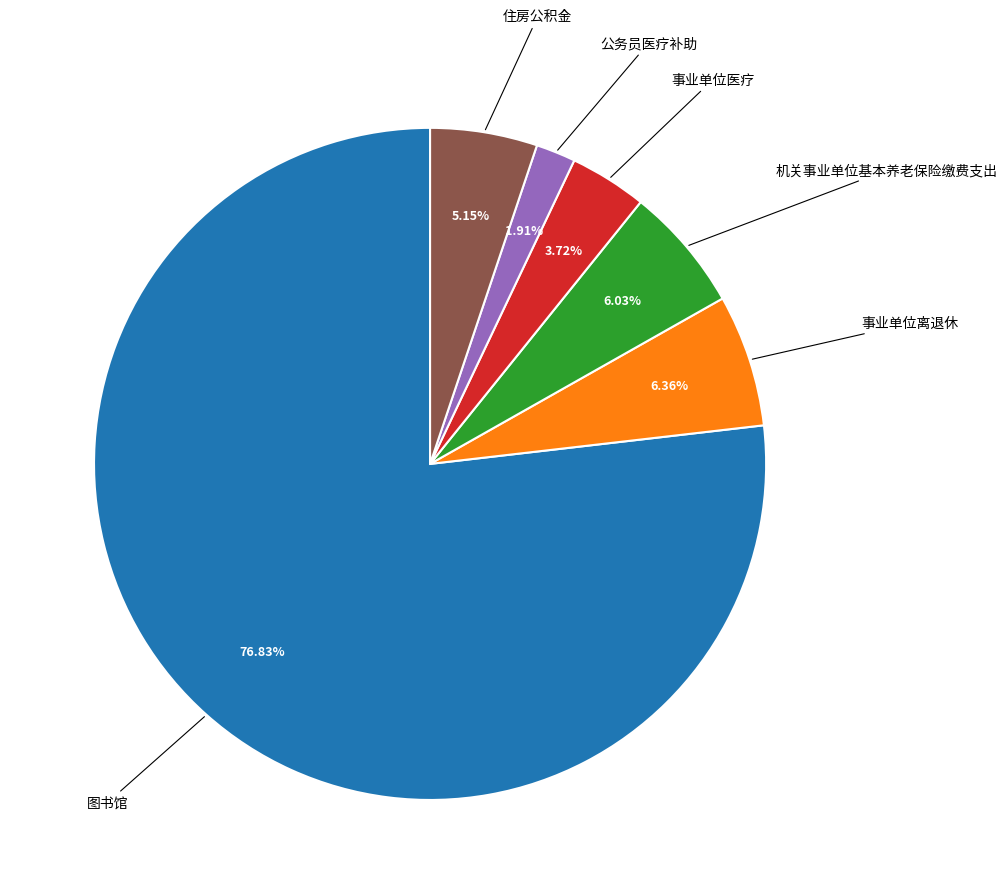

Is there a majority slice in this chart?

Yes